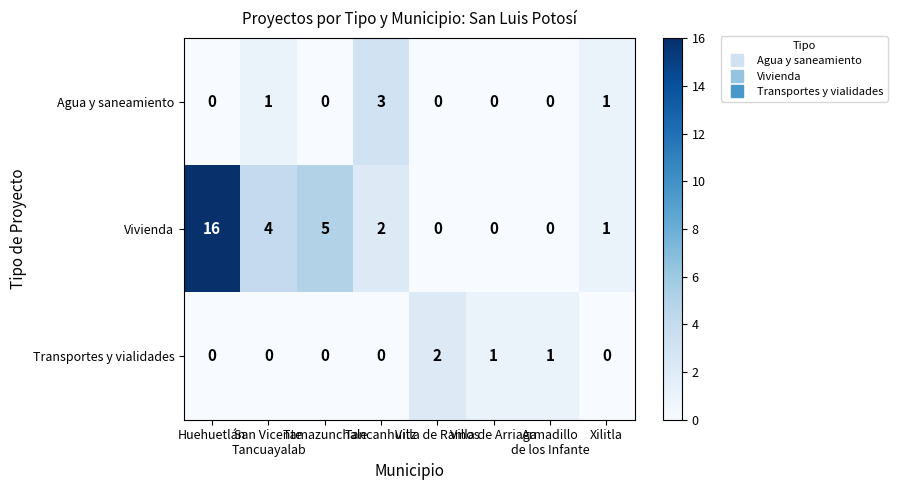

What is the maximum value shown in the chart?

16